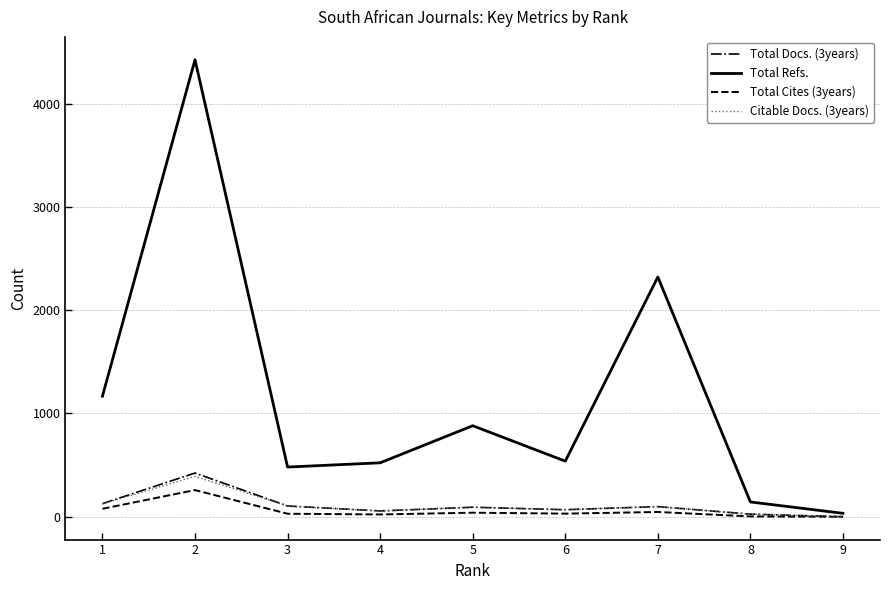

What is the approximate value of Total Docs. (3years) at 5, to the nearest 50?

100